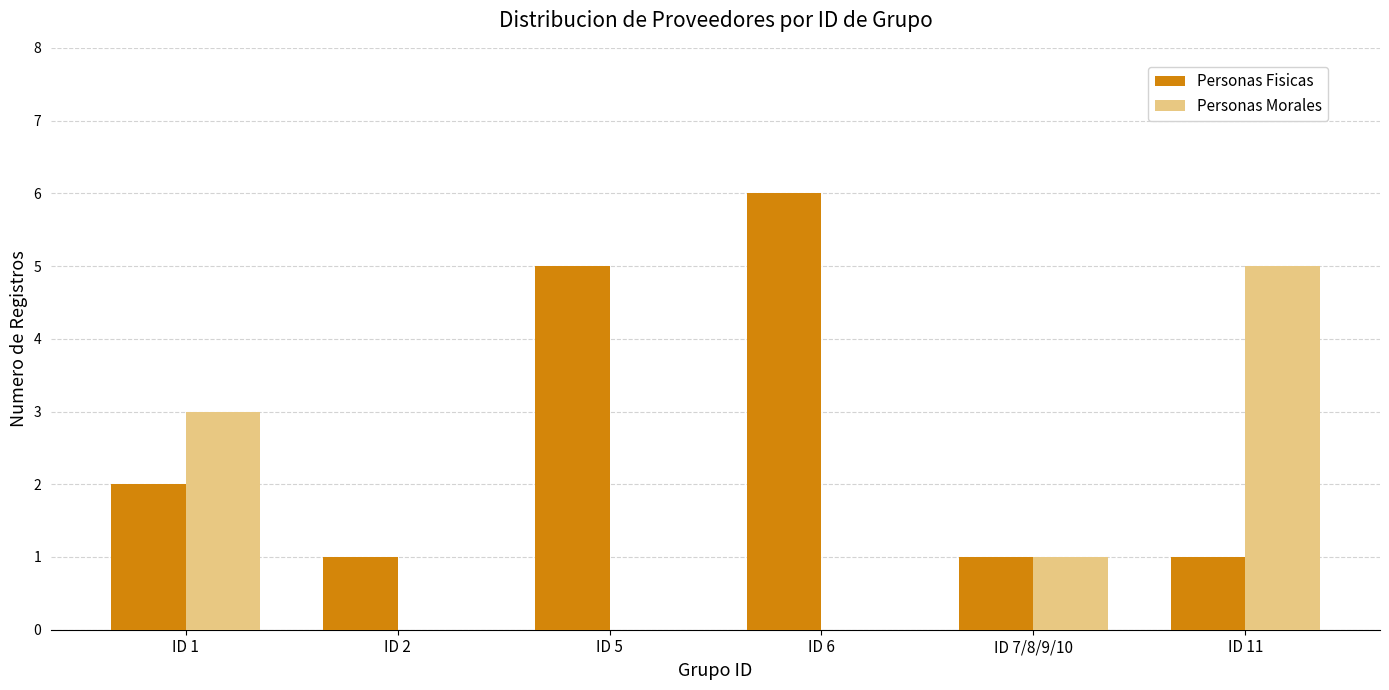

Which category has the highest value across all series?

ID 6